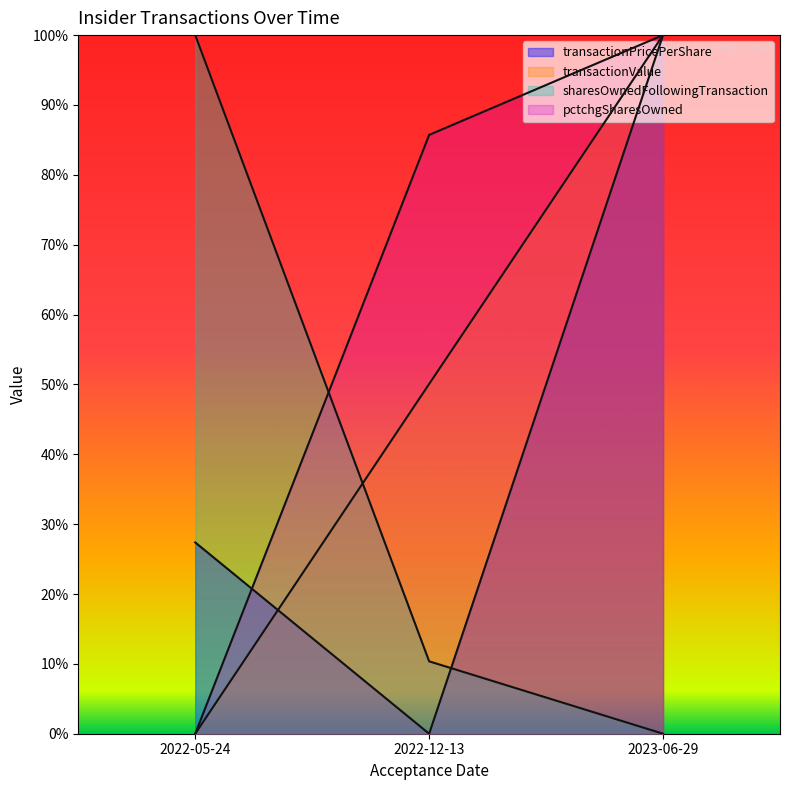

Which has a higher value, 2022-12-13 or 2022-05-24?

2022-05-24